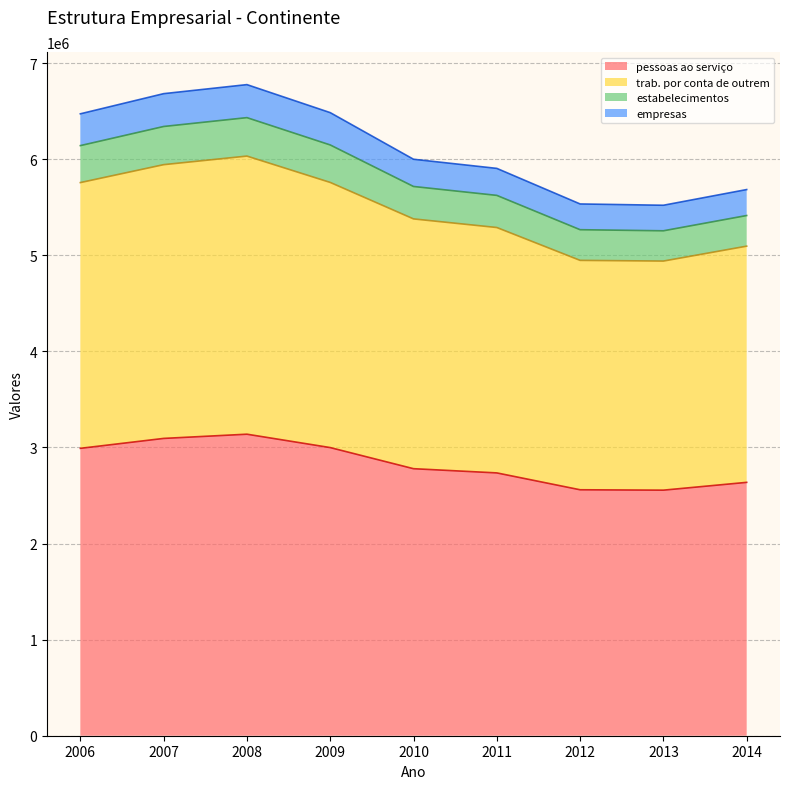

True or false: empresas and pessoas ao serviço intersect in this chart.

False